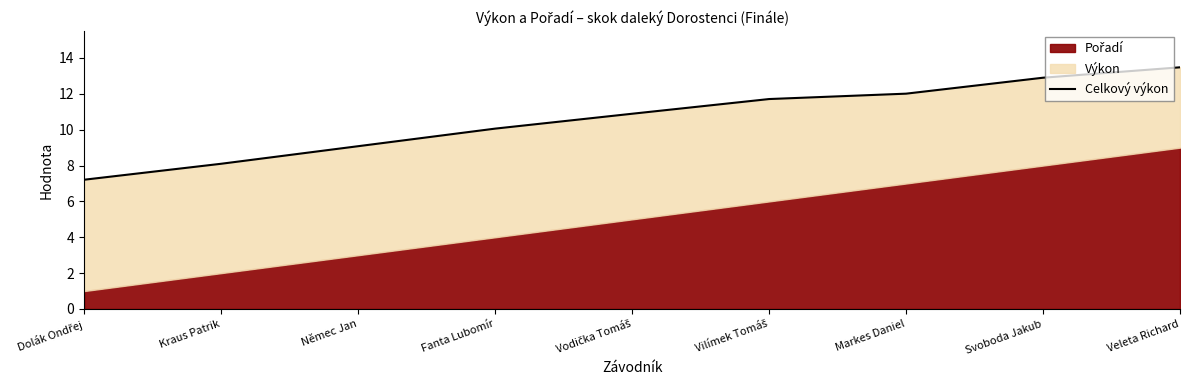

What is the average value?

10.6